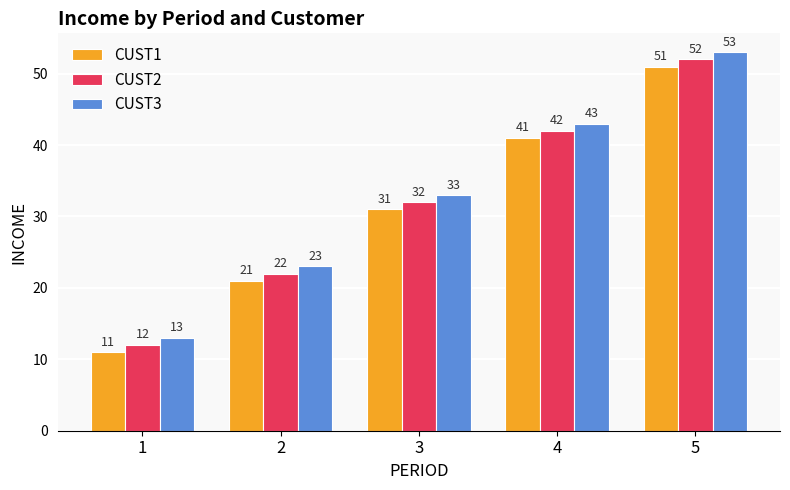

What is the lowest value of the CUST2 series?

12